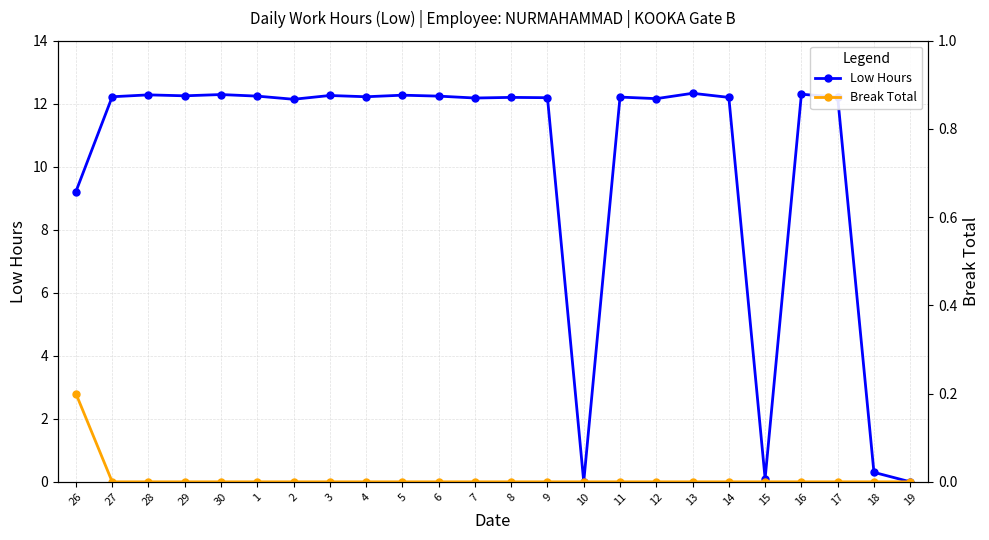

At which category does the chart reach its peak across all series?

13